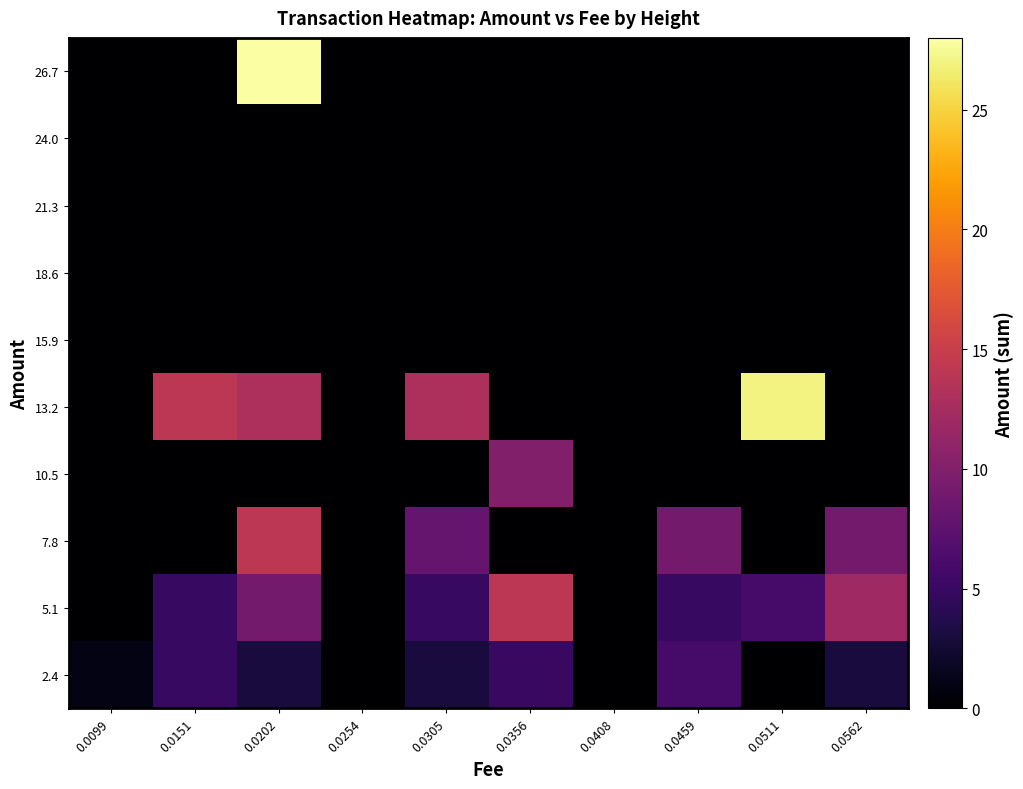

Reading left to right, what are all the values shown in this chart?

2.4: 0.0099=1.0	0.0151=5.0	0.0202=3.0	0.0254=0.0	0.0305=3.0	0.0356=5.1	0.0408=0.0	0.0459=6.0	0.0511=0.0	0.0562=3.0
5.1: 0.0099=0.0	0.0151=5.0	0.0202=9.0	0.0254=0.0	0.0305=5.0	0.0356=14.0	0.0408=0.0	0.0459=5.0	0.0511=6.0	0.0562=12.0
7.8: 0.0099=0.0	0.0151=0.0	0.0202=14.0	0.0254=0.0	0.0305=8.0	0.0356=0.0	0.0408=0.0	0.0459=9.0	0.0511=0.0	0.0562=9.0
10.5: 0.0099=0.0	0.0151=0.0	0.0202=0.0	0.0254=0.0	0.0305=0.0	0.0356=10.0	0.0408=0.0	0.0459=0.0	0.0511=0.0	0.0562=0.0
13.2: 0.0099=0.0	0.0151=14.0	0.0202=13.0	0.0254=0.0	0.0305=13.0	0.0356=0.0	0.0408=0.0	0.0459=0.0	0.0511=27.0	0.0562=0.0
15.9: 0.0099=0.0	0.0151=0.0	0.0202=0.0	0.0254=0.0	0.0305=0.0	0.0356=0.0	0.0408=0.0	0.0459=0.0	0.0511=0.0	0.0562=0.0
18.6: 0.0099=0.0	0.0151=0.0	0.0202=0.0	0.0254=0.0	0.0305=0.0	0.0356=0.0	0.0408=0.0	0.0459=0.0	0.0511=0.0	0.0562=0.0
21.3: 0.0099=0.0	0.0151=0.0	0.0202=0.0	0.0254=0.0	0.0305=0.0	0.0356=0.0	0.0408=0.0	0.0459=0.0	0.0511=0.0	0.0562=0.0
24.0: 0.0099=0.0	0.0151=0.0	0.0202=0.0	0.0254=0.0	0.0305=0.0	0.0356=0.0	0.0408=0.0	0.0459=0.0	0.0511=0.0	0.0562=0.0
26.7: 0.0099=0.0	0.0151=0.0	0.0202=28.0	0.0254=0.0	0.0305=0.0	0.0356=0.0	0.0408=0.0	0.0459=0.0	0.0511=0.0	0.0562=0.0